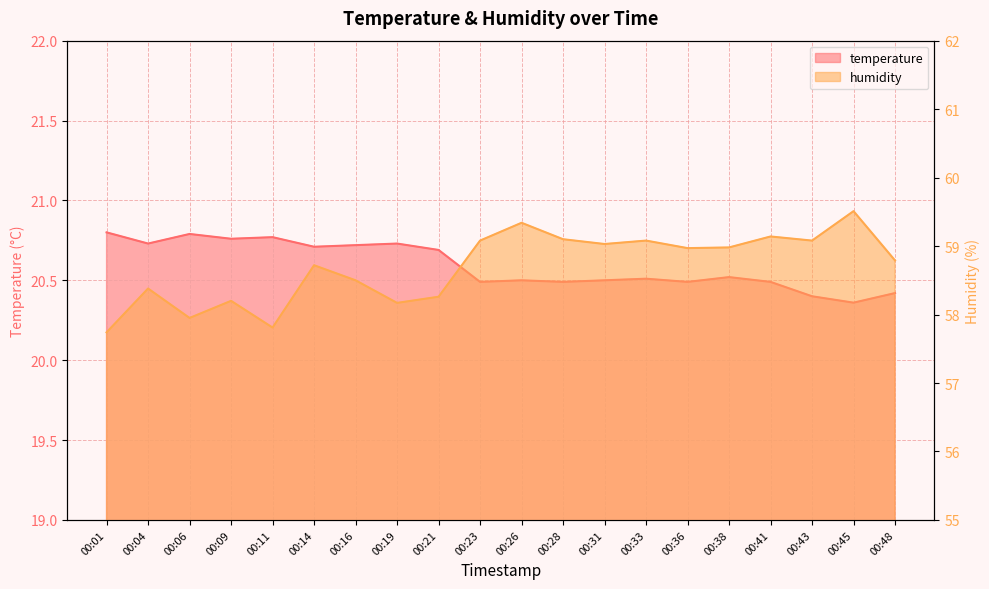

How many lines are shown in the chart?

2